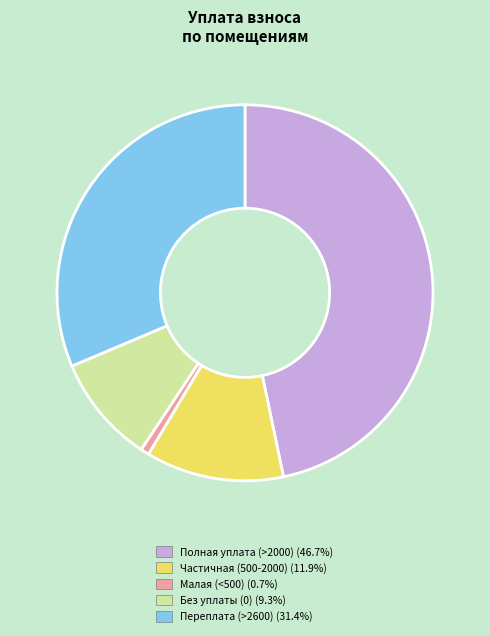

Is there any slice that represents more than half of the pie?

No